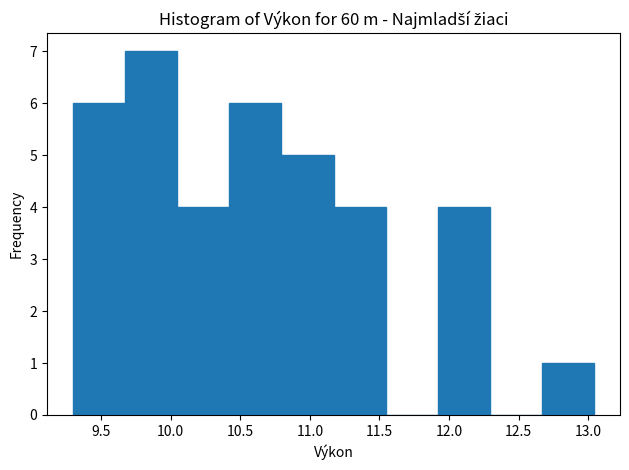

Reading left to right, list every bar in this chart as the range it spans on the x-axis followed by its height. Neither the bar edges nor the heights are printed on the chart, so give them approximately, as read against the axes.

9.30 to 9.65: 6
9.65 to 10.05: 7
10.05 to 10.40: 4
10.40 to 10.80: 6
10.80 to 11.15: 5
11.15 to 11.55: 4
11.55 to 11.90: 0
11.90 to 12.30: 4
12.30 to 12.65: 0
12.65 to 13.05: 1